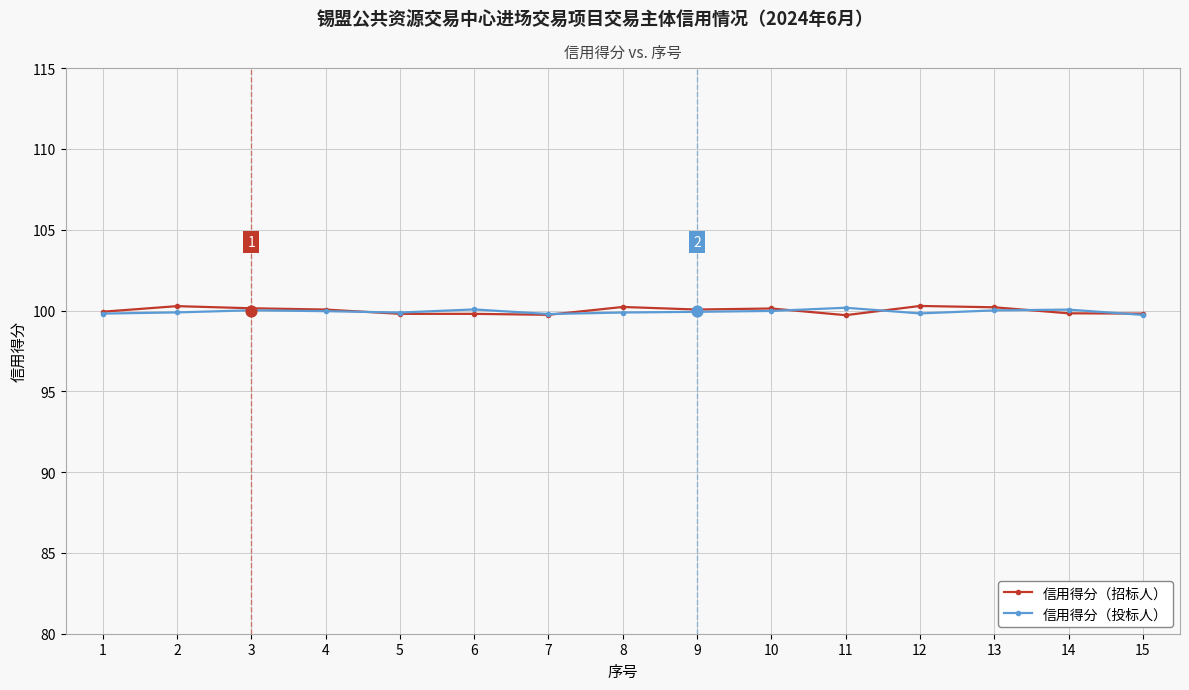

Which series reaches the minimum Y coordinate?

信用得分（招标人）